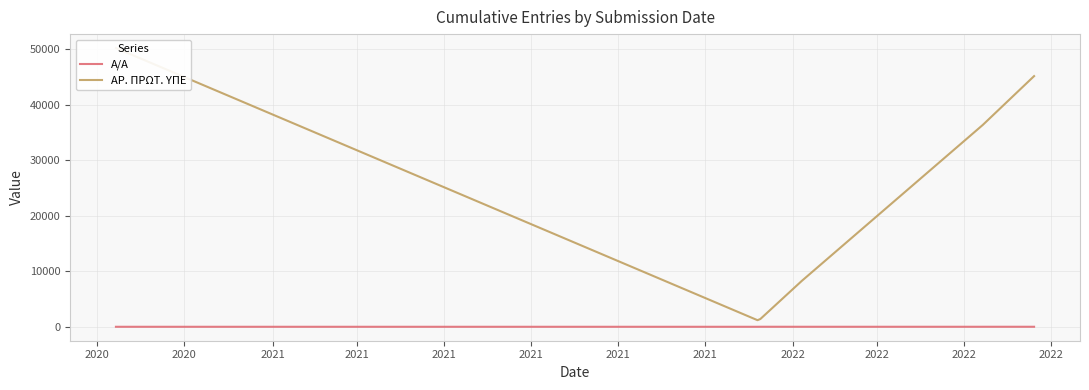

What is the value of the ΑΡ. ΠΡΩΤ. ΥΠΕ point at the 2nd from the left?

50248